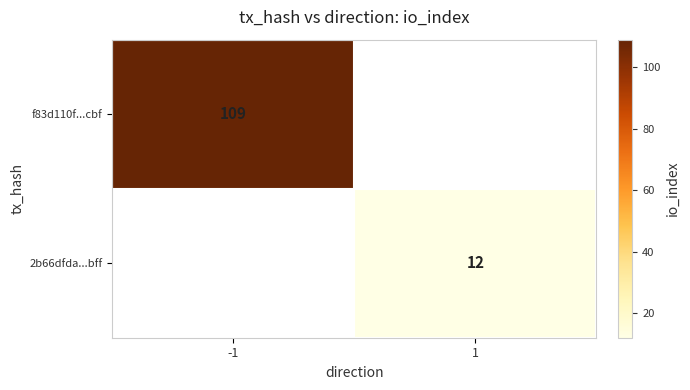

The value of 2b66dfda...bff at 1 is 8. True or false?

False